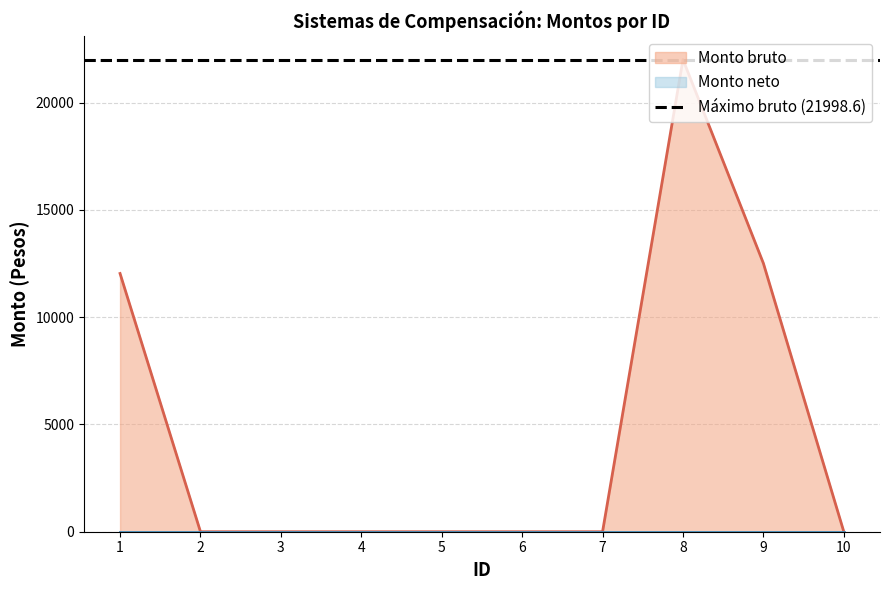

List the labels in order of value, smallest first.

2, 3, 4, 5, 6, 7, 10, 1, 9, 8